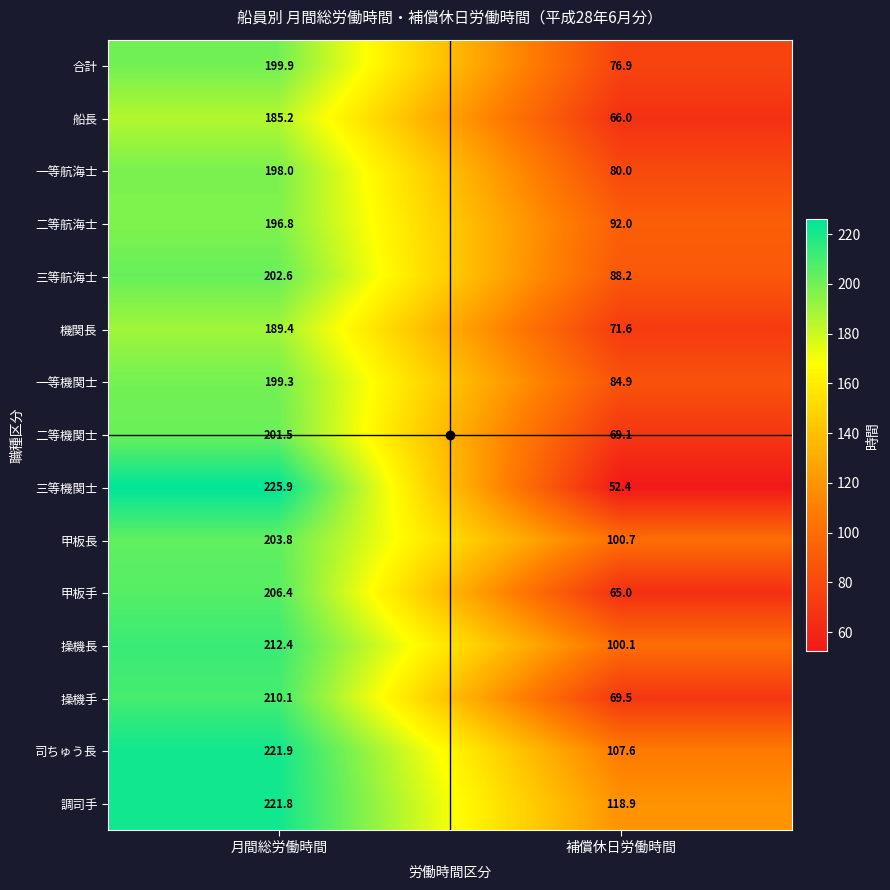

Which series has the largest range (max minus min)?

三等機関士